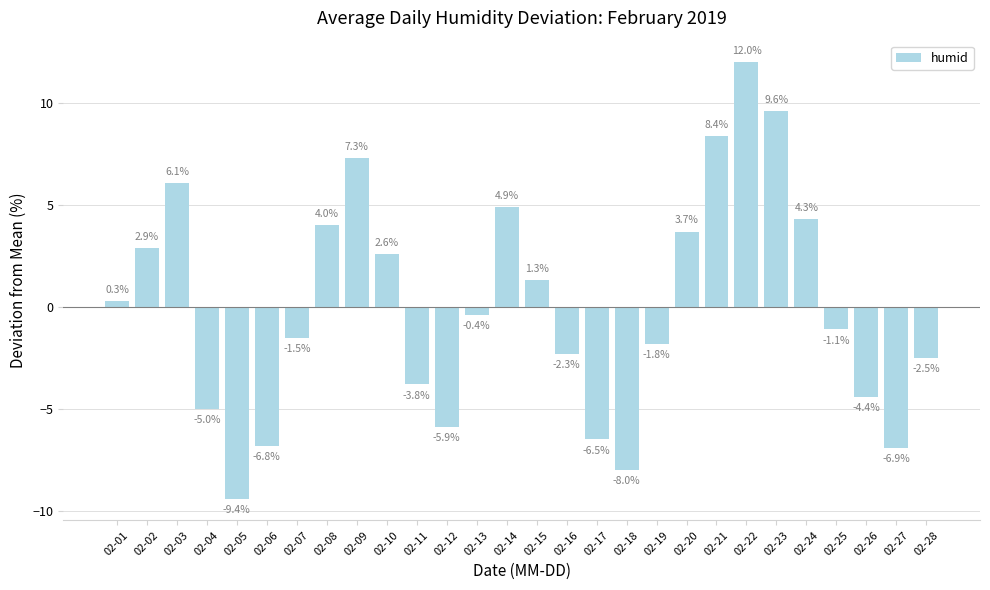

Rank the categories by value from lowest to highest.

02-05, 02-18, 02-27, 02-06, 02-17, 02-12, 02-04, 02-26, 02-11, 02-28, 02-16, 02-19, 02-07, 02-25, 02-13, 02-01, 02-15, 02-10, 02-02, 02-20, 02-08, 02-24, 02-14, 02-03, 02-09, 02-21, 02-23, 02-22